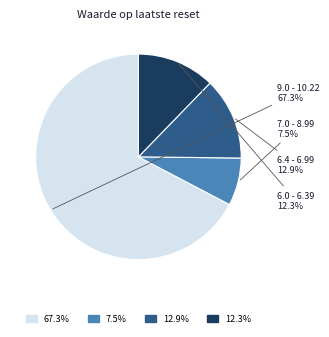

Does any single category account for the majority?

Yes